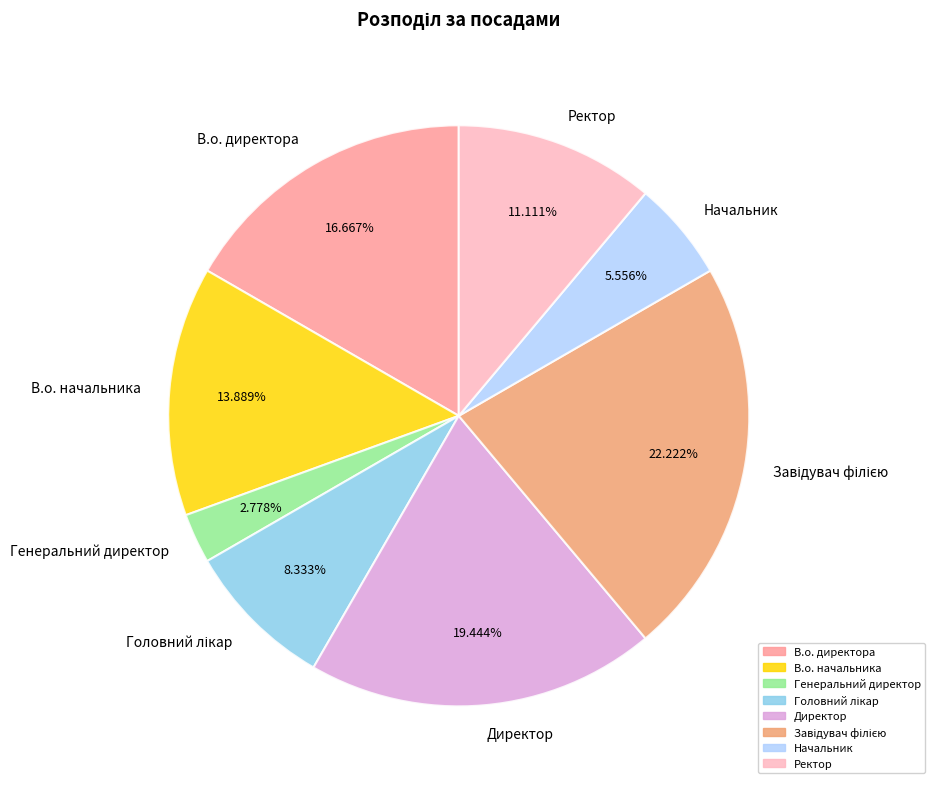

Is Начальник the majority of the pie?

No